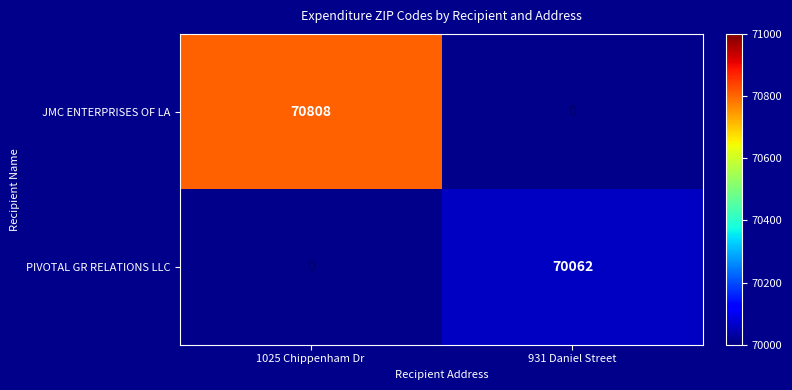

Which category has the highest value in the JMC ENTERPRISES OF LA series?

1025 Chippenham Dr